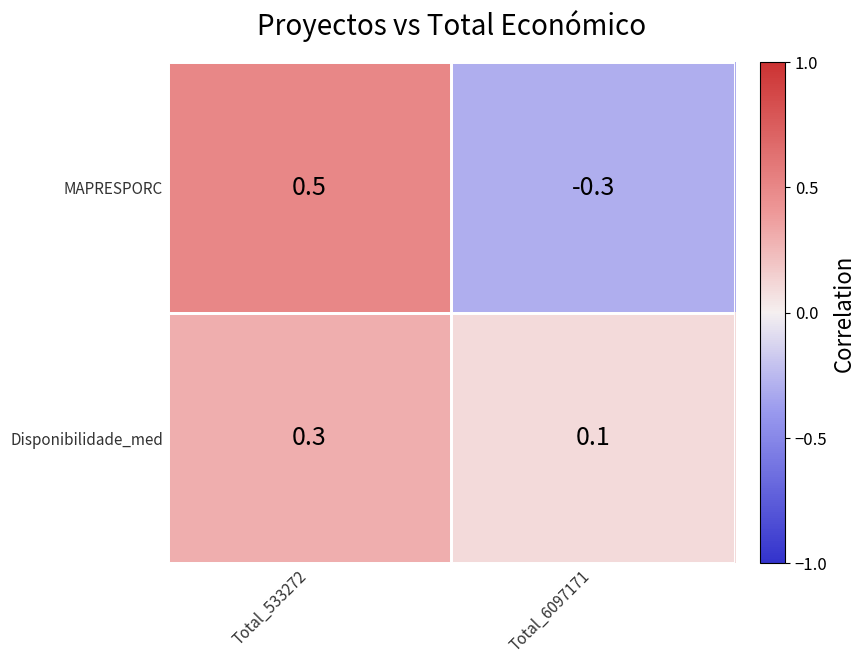

What is the approximate value of MAPRESPORC at Total_533272?

0.5